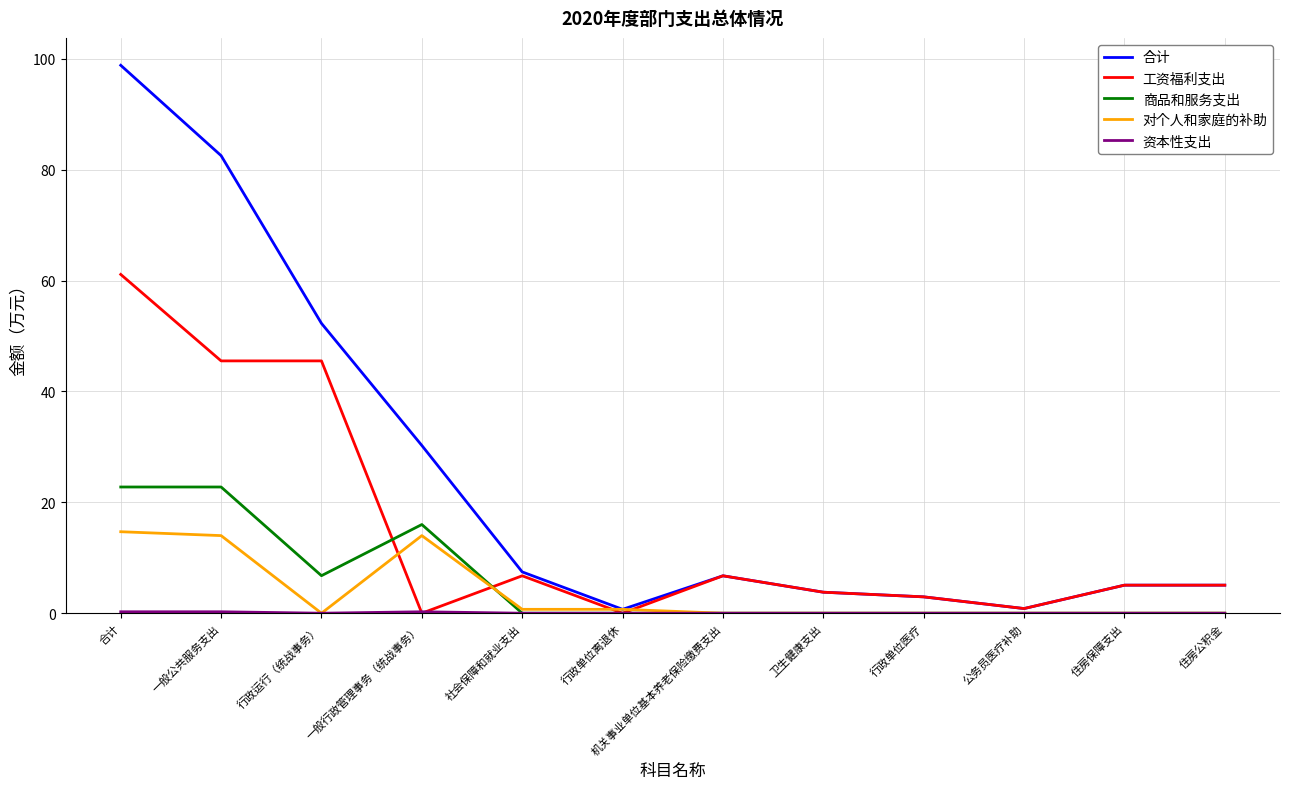

Which series has the widest spread of values?

合计